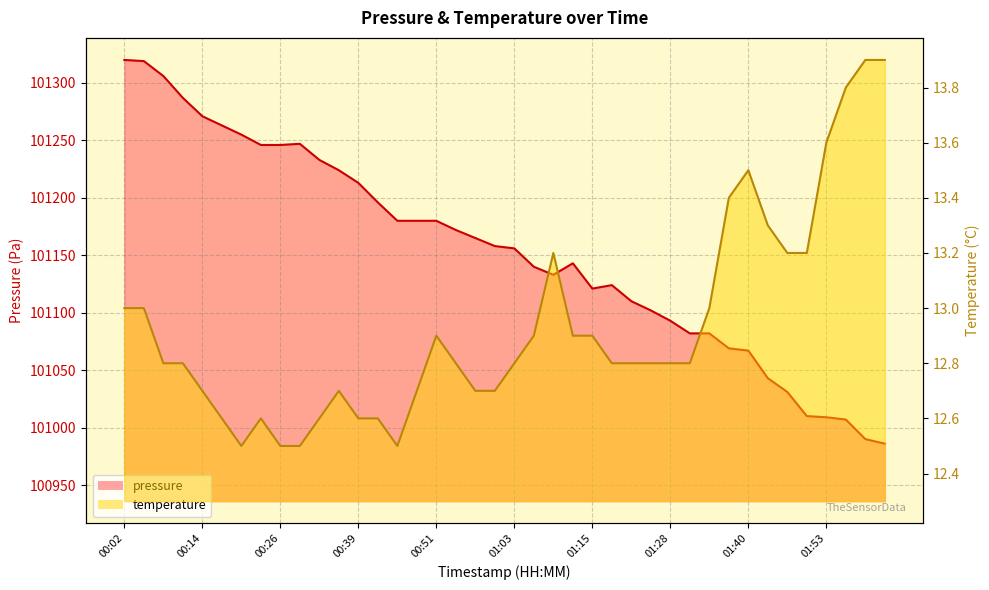

What is the label of the 37th point from the left?

01:53